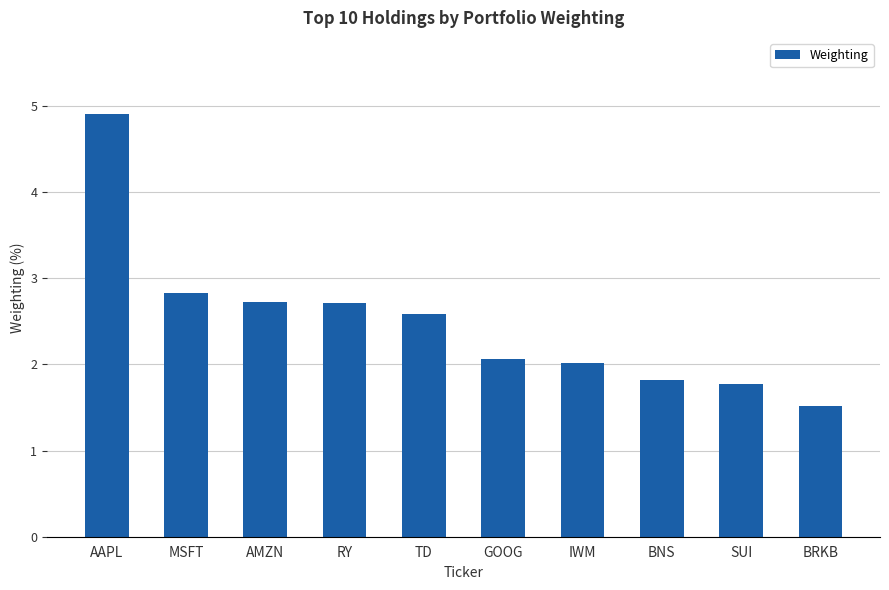

The value at AMZN is 2.7. True or false?

True